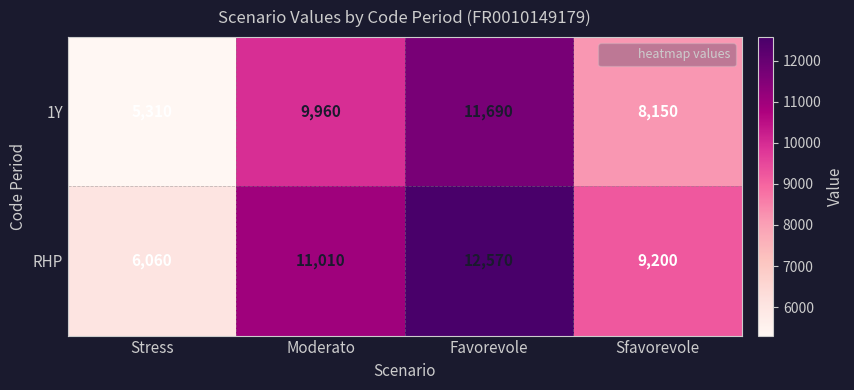

What value does the 1Y series have at Sfavorevole?

8150